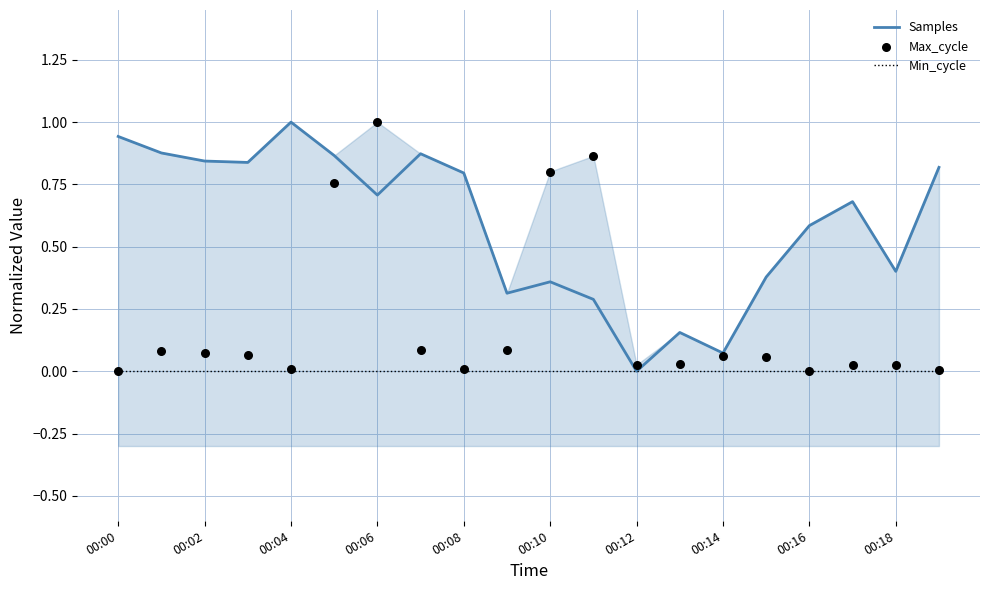

What are all the series names shown in the legend?

Samples, Min_cycle, Max_cycle